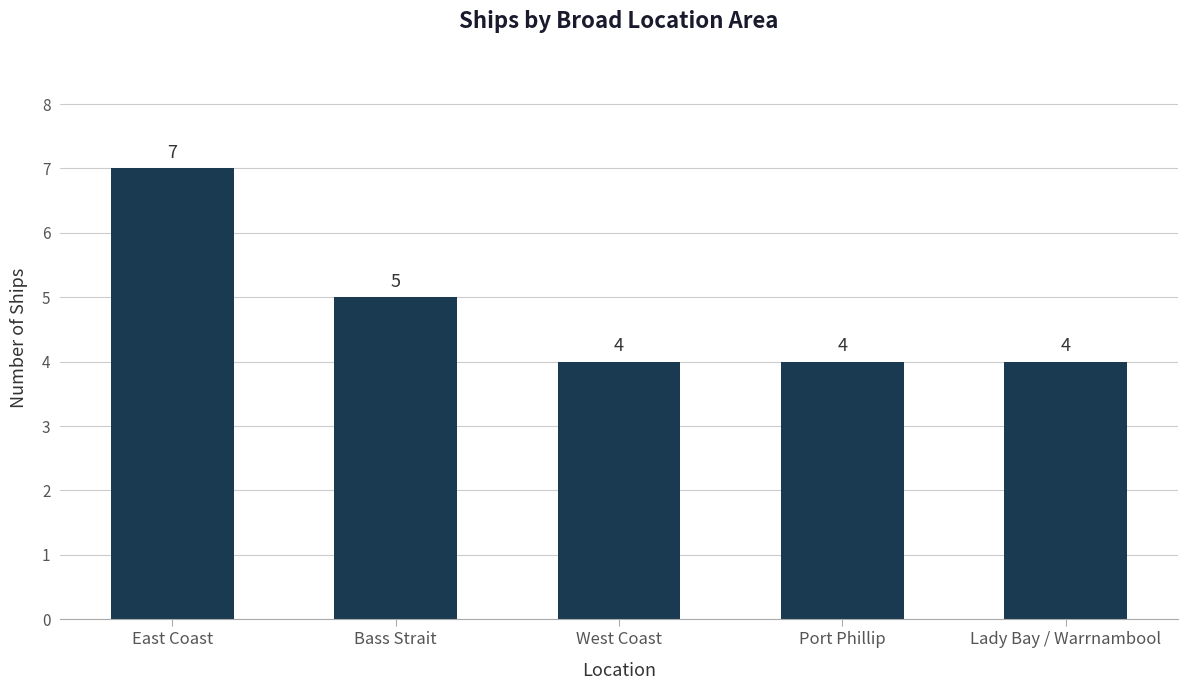

Where is the data nearest to the value 5?

Bass Strait